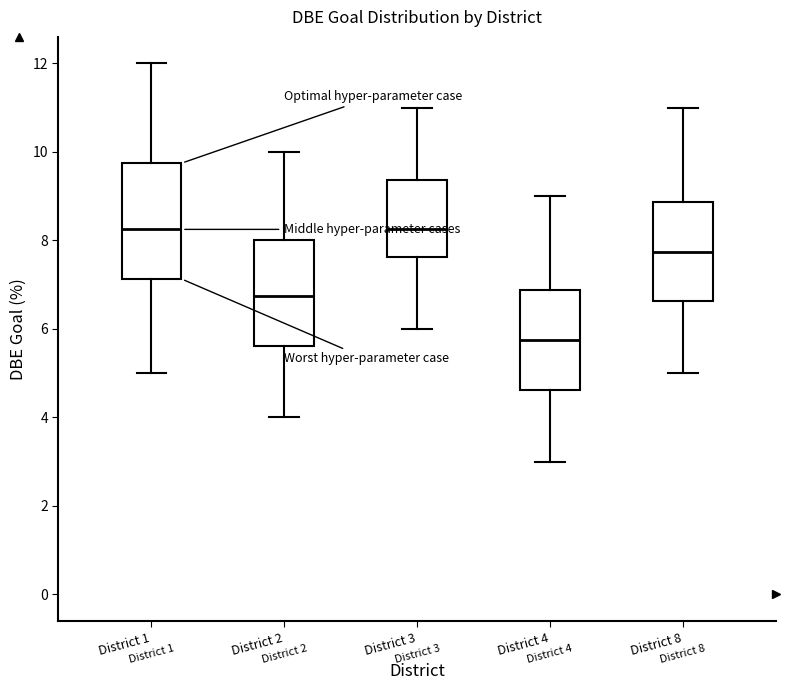

Which box is the tallest, from its lower edge to its upper edge?

District 1